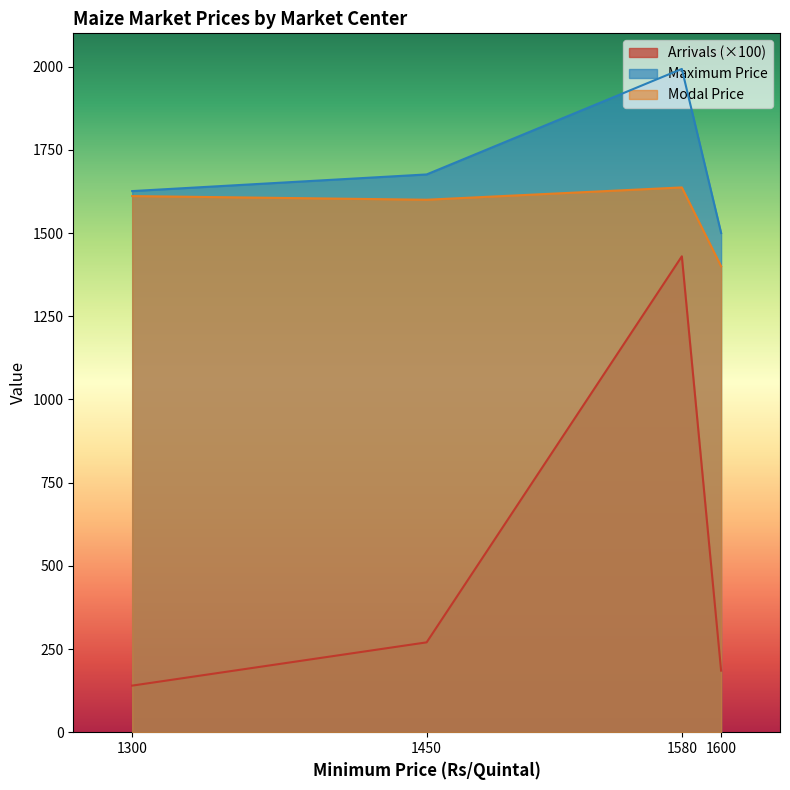

True or false: Maximum Price and Arrivals intersect in this chart.

False